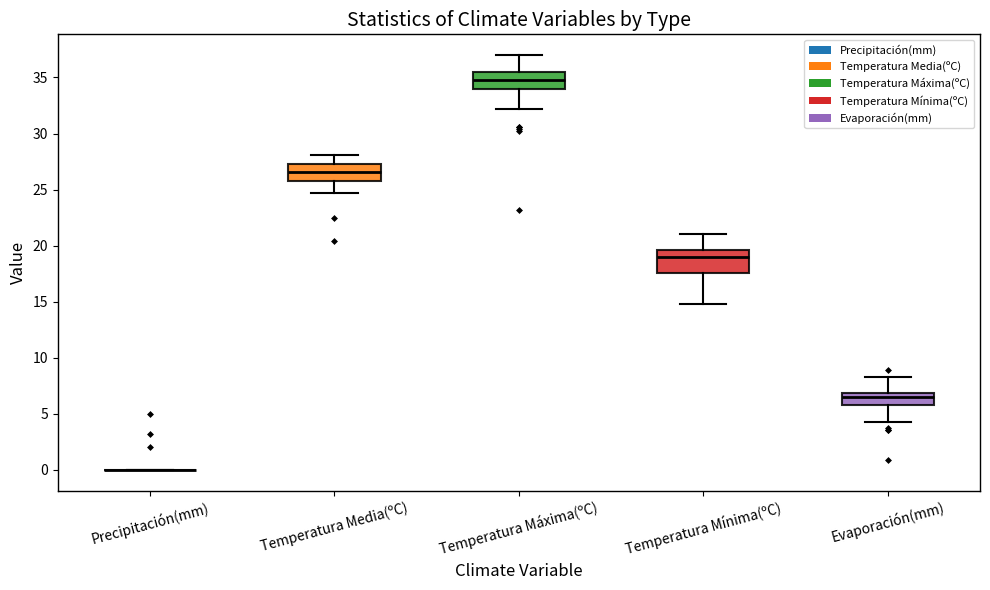

Where is the upper edge of the box for Temperatura Mínima(ºC) on the y-axis? The values are not printed on the chart, so give them approximately, as read against the axis.

19.5